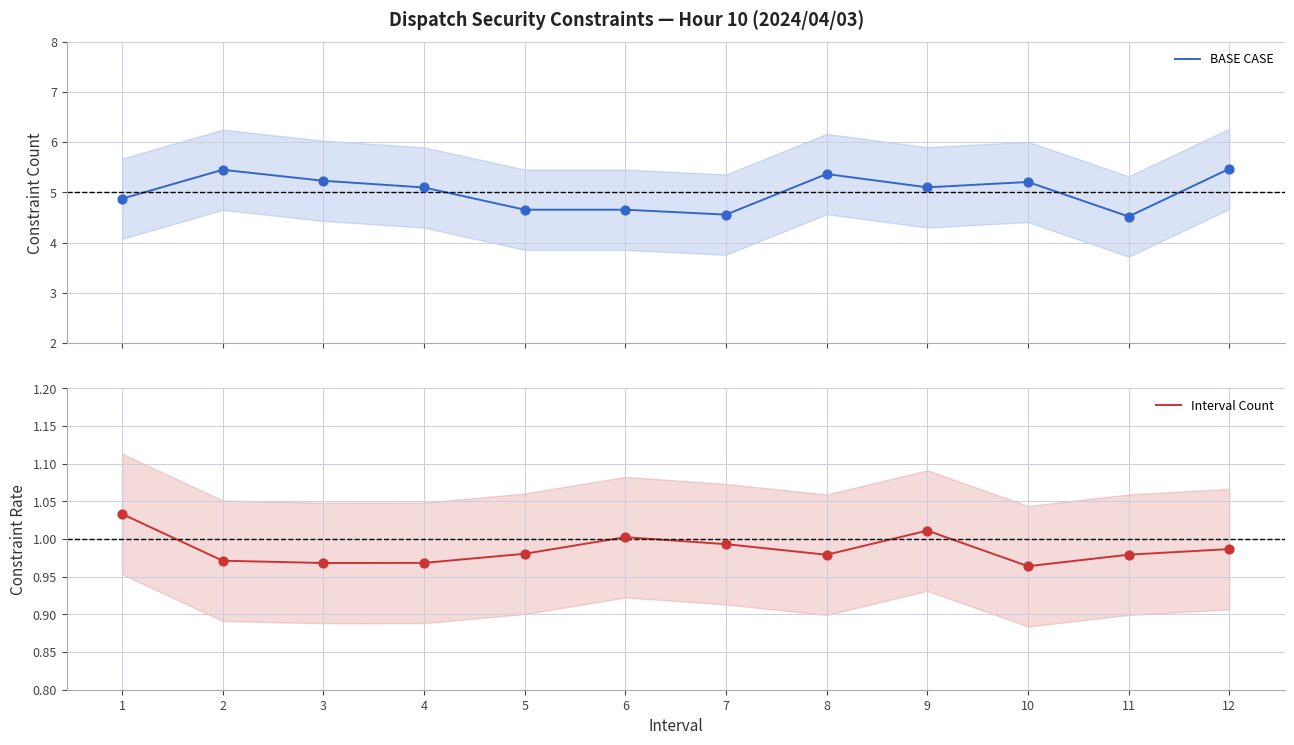

What is the total value across all series at 7?

5.6